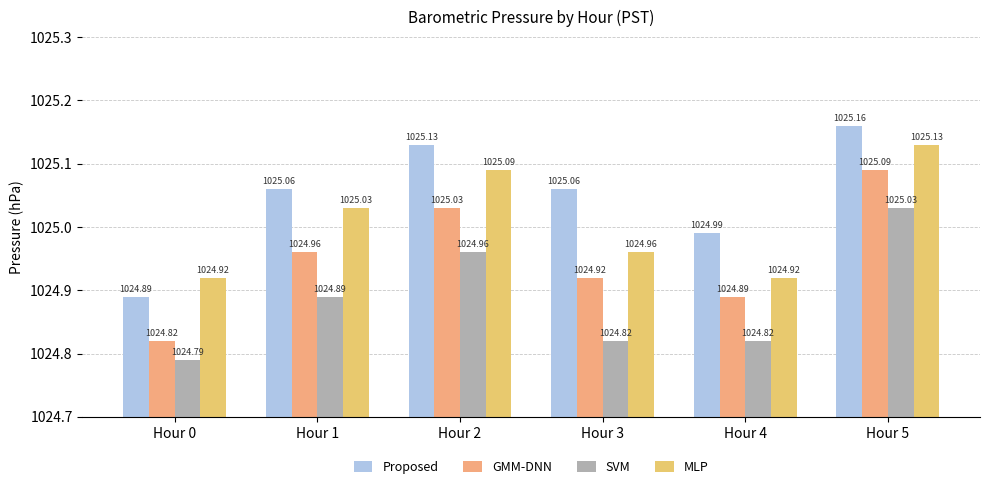

What is the difference between the maximum and minimum values in the Proposed series?

0.3